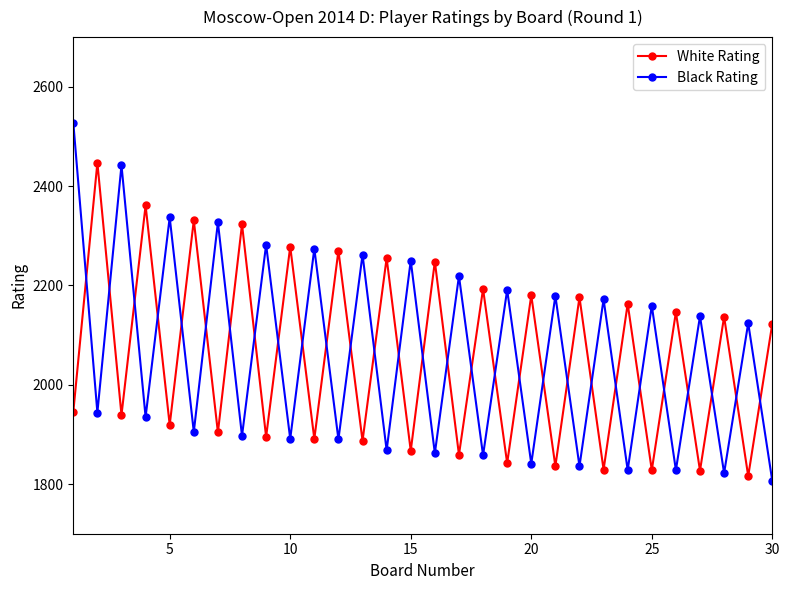

How many lines are shown in the chart?

2